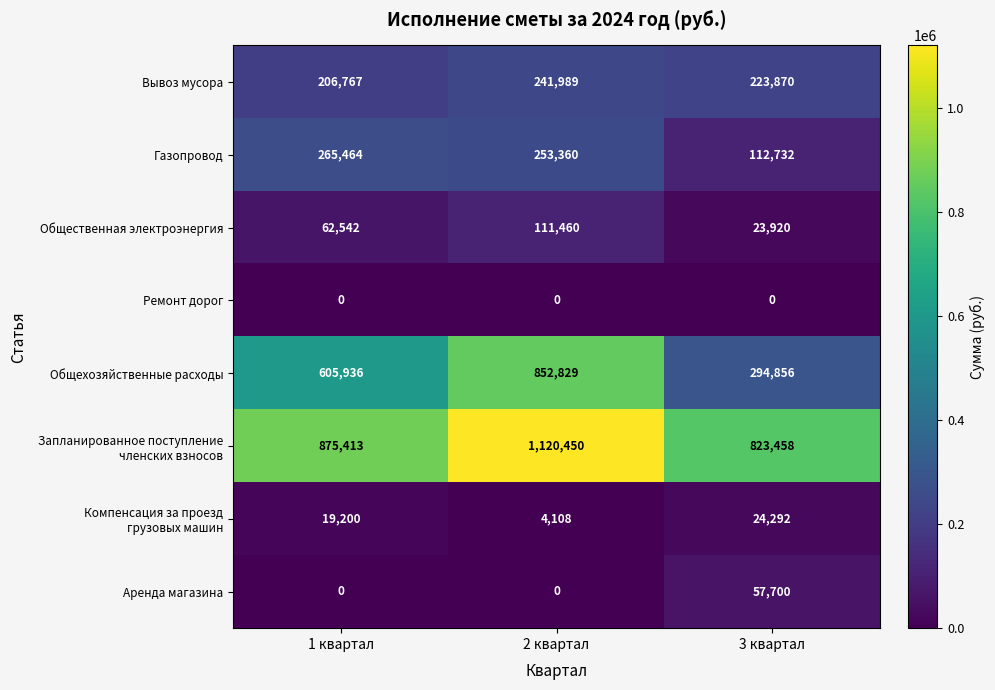

At how many categories does at least one series exceed 436602?

3